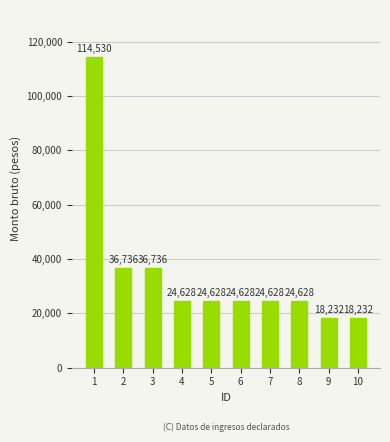

What is the average value?

34761